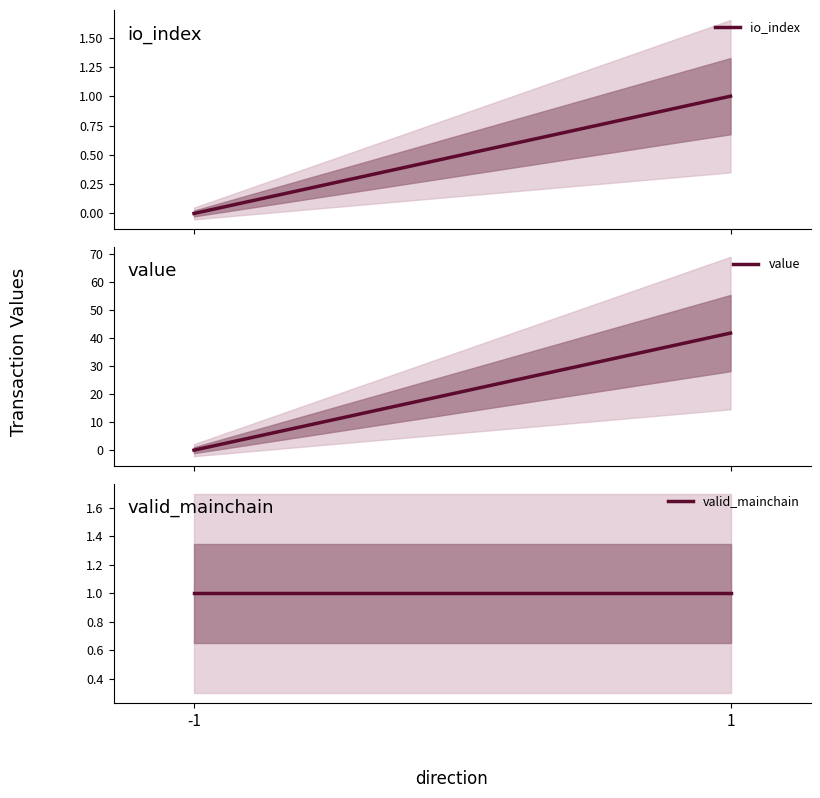

Rank the series by their maximum value, from highest to lowest.

value, io_index, valid_mainchain